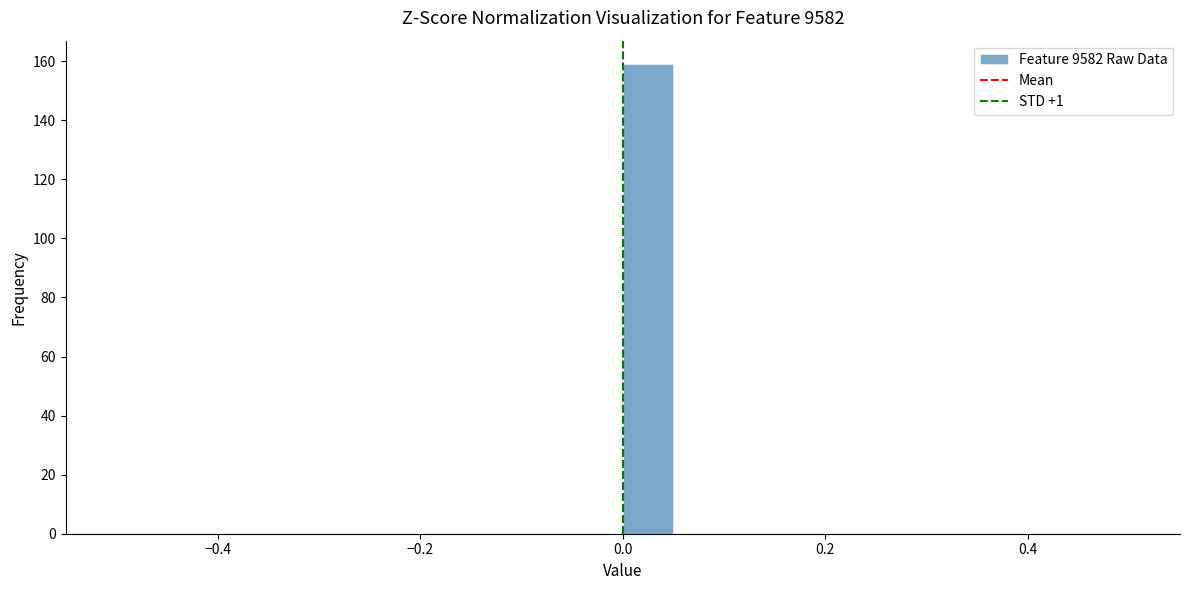

Read against the x-axis, roughly where is the centre of the tallest bar?

0.02